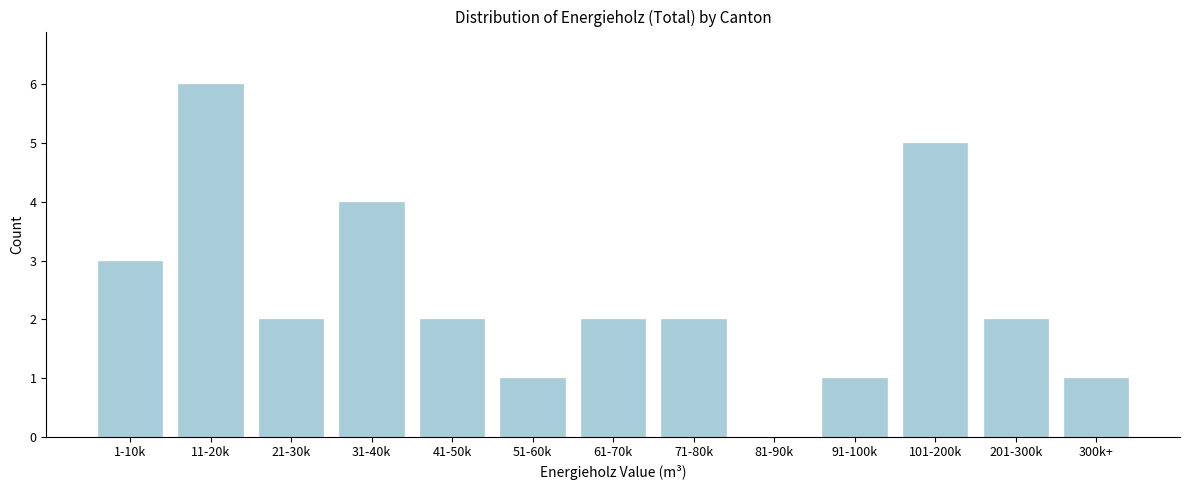

Reading left to right, what are all the values shown in this chart?

1-10k=3	11-20k=6	21-30k=2	31-40k=4	41-50k=2	51-60k=1	61-70k=2	71-80k=2	81-90k=0	91-100k=1	101-200k=5	201-300k=2	300k+=1